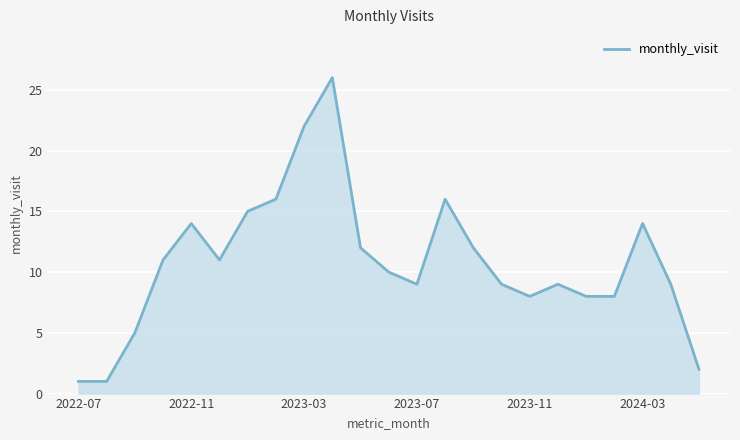

What is the difference between the maximum and minimum values?

25